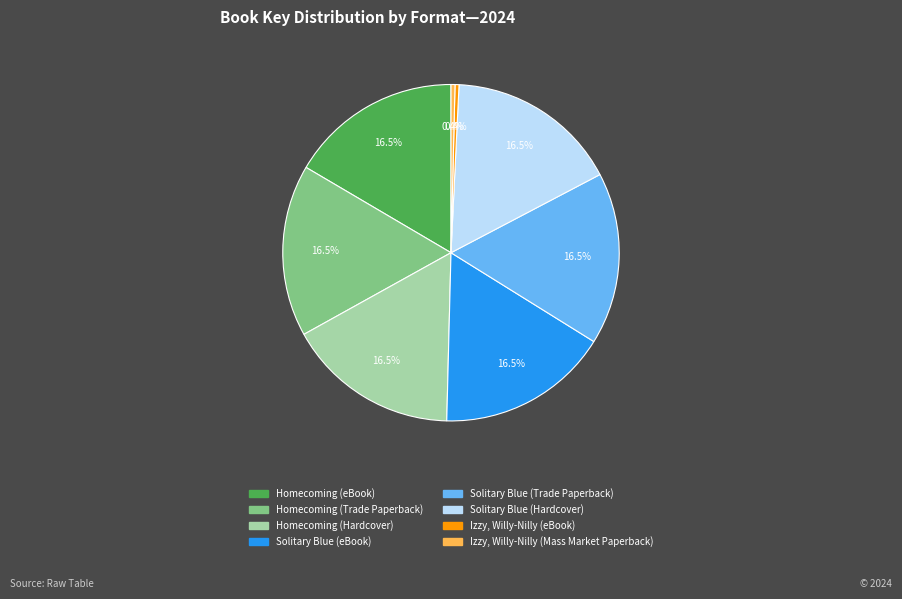

What is the ratio of the value at Solitary Blue (Trade Paperback) to the value at Homecoming (eBook)?

1.0